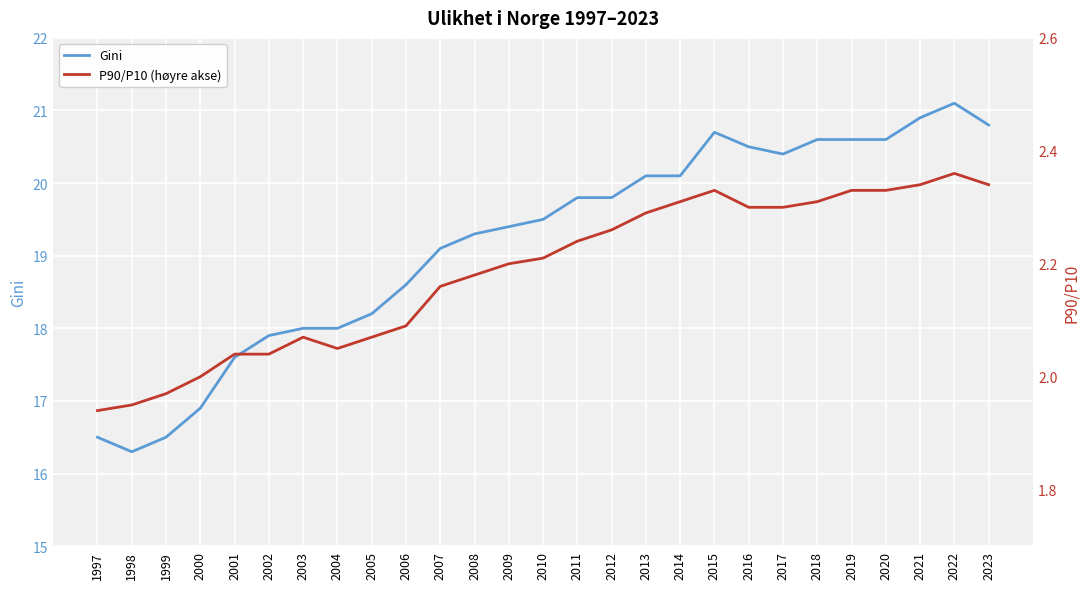

At which category is the sum across all series the highest?

2022